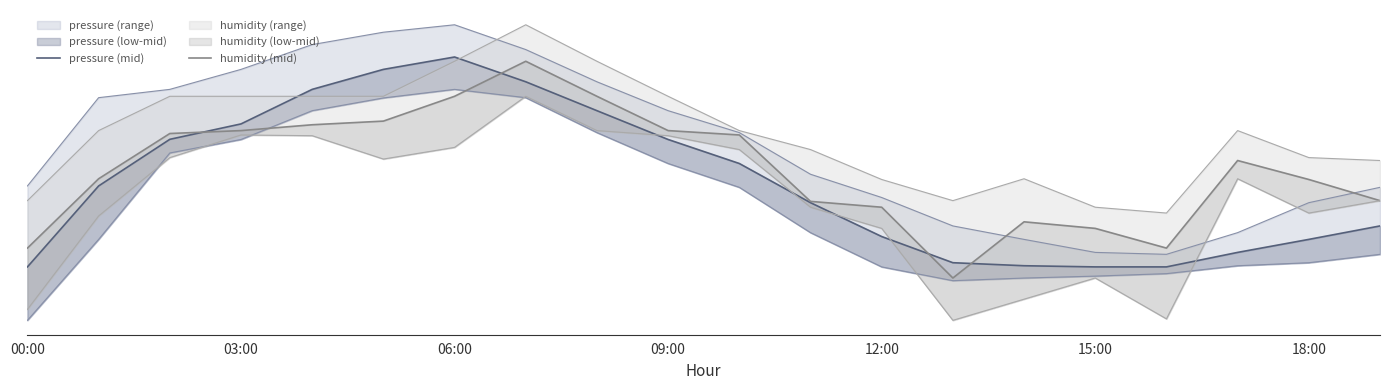

What is the sum of all humidity (mid) values?

1985195.5